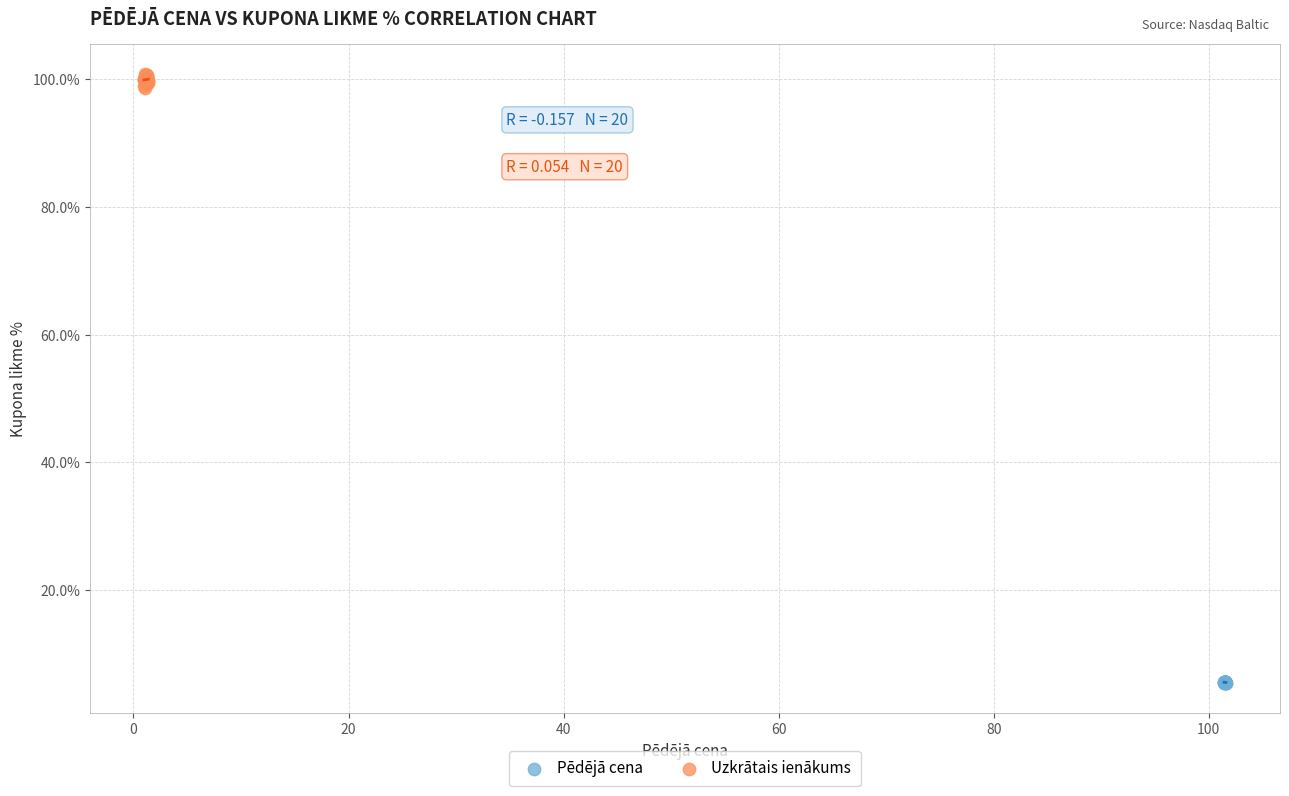

Which series has the largest Y range (max minus min)?

Uzkrātais ienākums